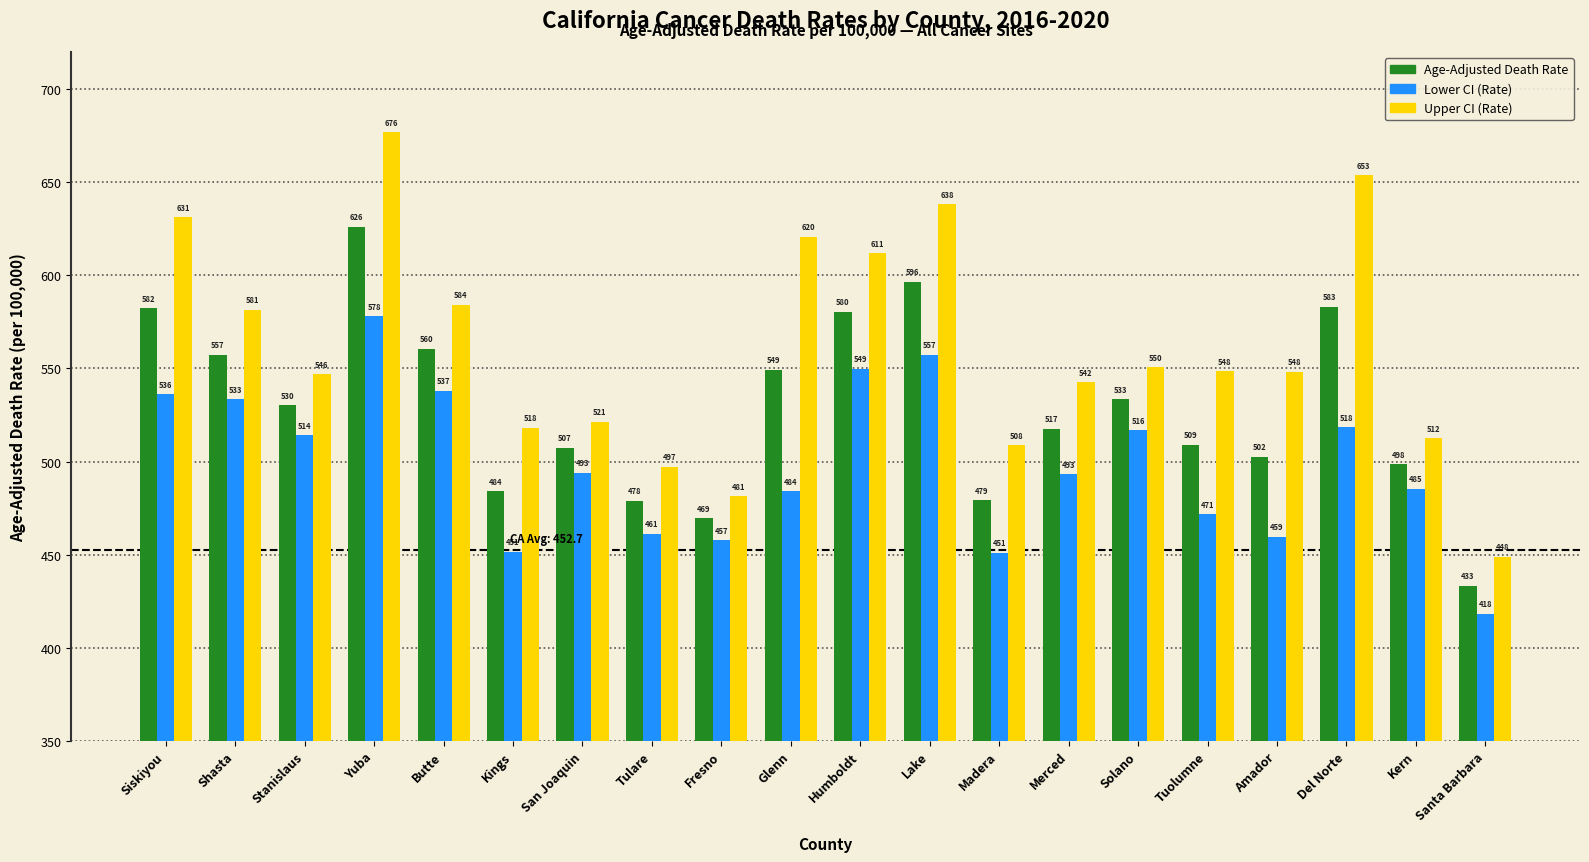

Rank the series by their maximum value, from highest to lowest.

Upper CI (Rate), Age-Adjusted Death Rate, Lower CI (Rate)